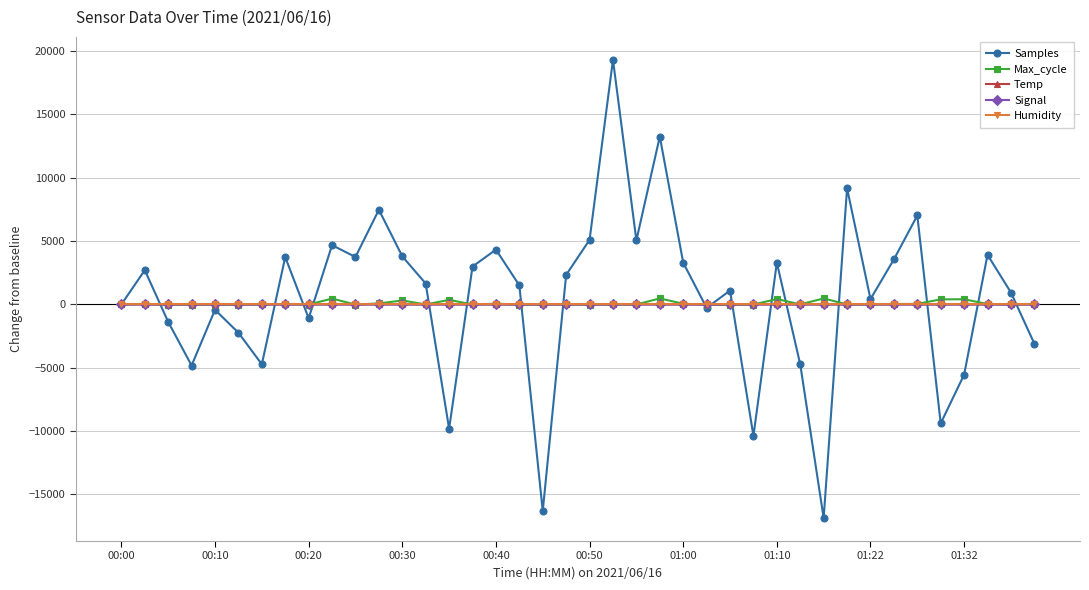

What are all the series names shown in the legend?

Samples, Max_cycle, Temp, Signal, Humidity